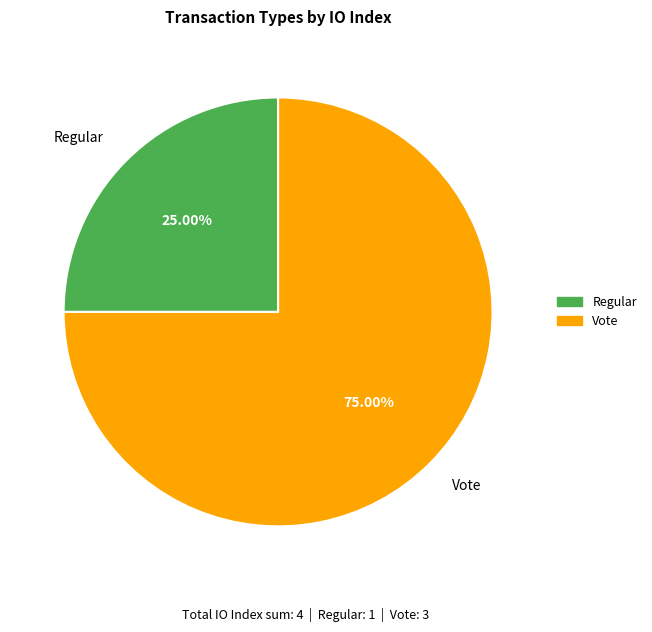

Rank the categories by value from lowest to highest.

Regular, Vote